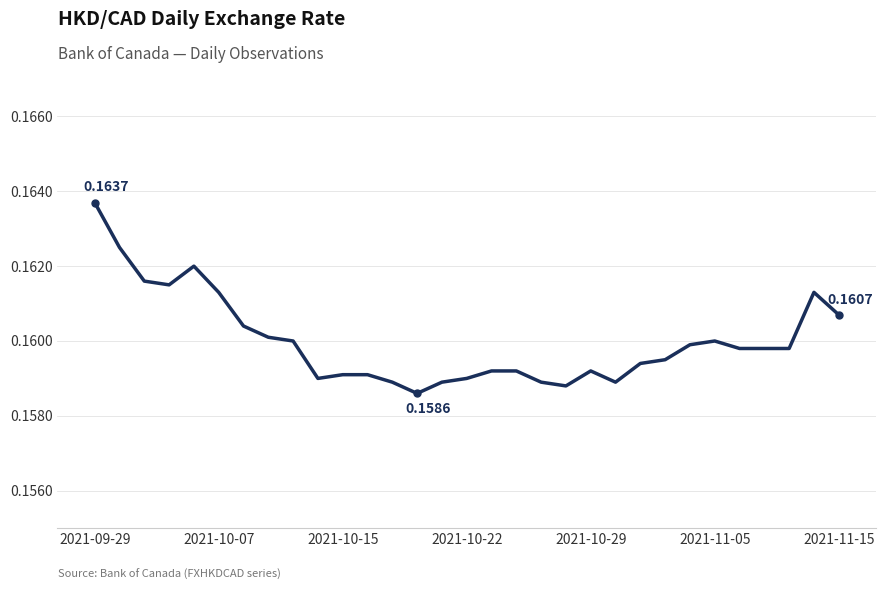

How many categories are shown in the chart?

31